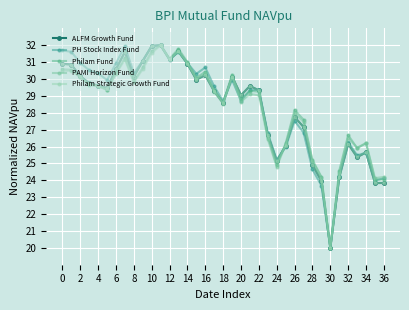

How many series are shown in this chart?

5